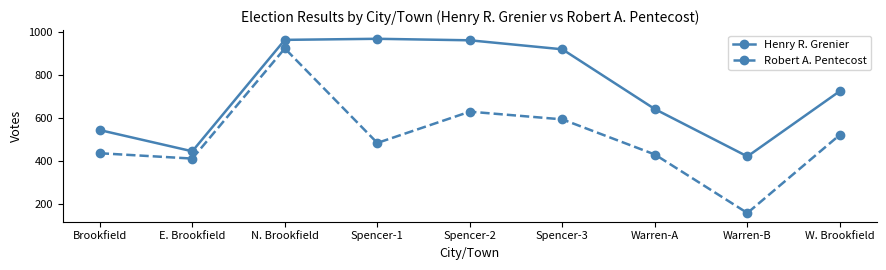

Which series changed the most between Spencer-2 and Spencer-3?

Henry R. Grenier